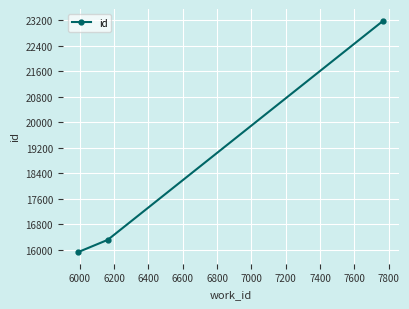

What is the value of the 3rd point from the left?

23192